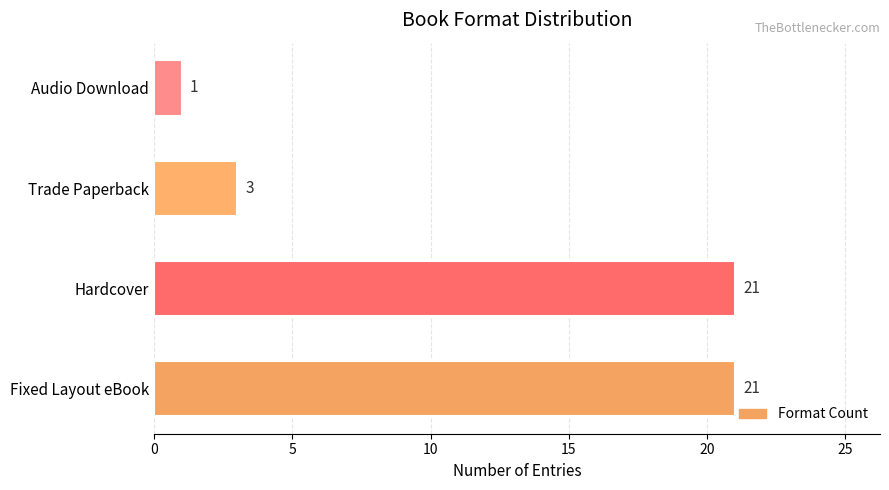

Reading bottom to top, extract all data points from this chart.

21	21	3	1